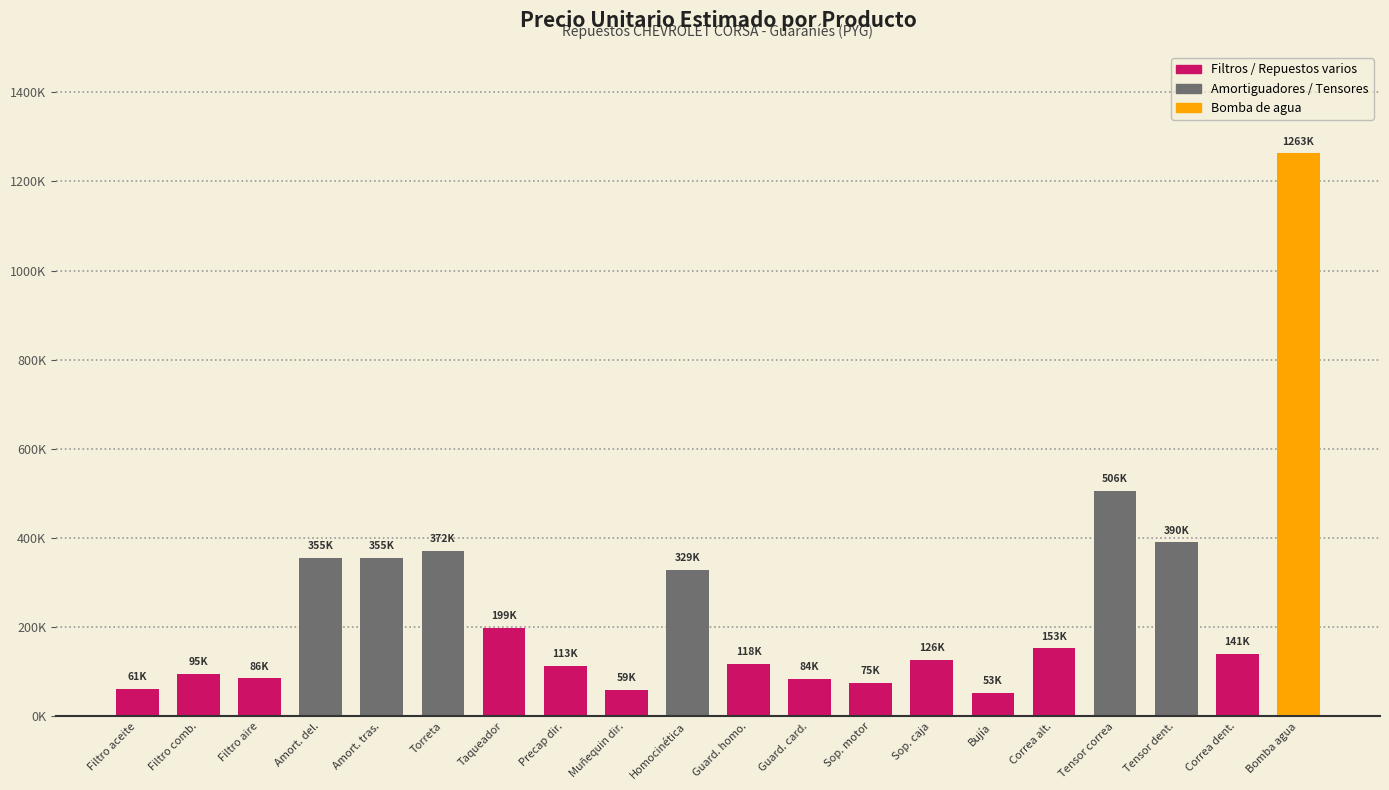

Are the bars horizontal?

No